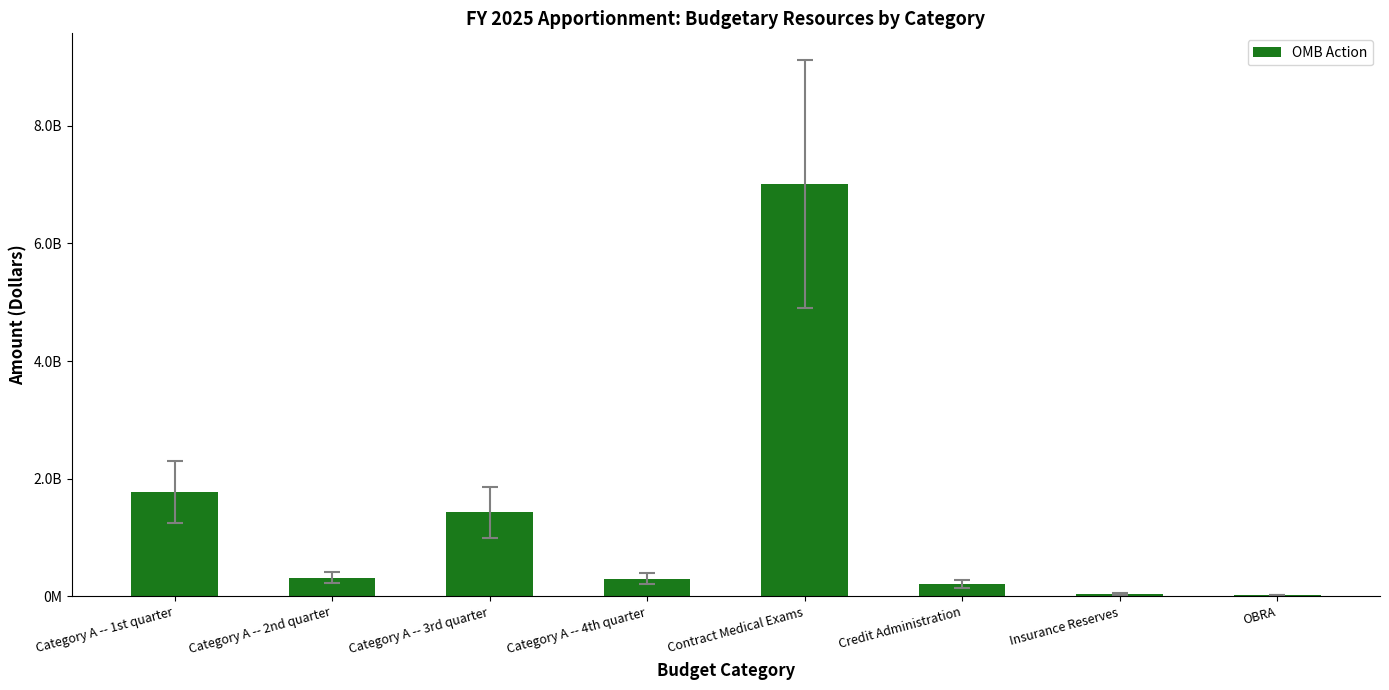

Where is the data nearest to the value 3516725577?

Category A -- 1st quarter